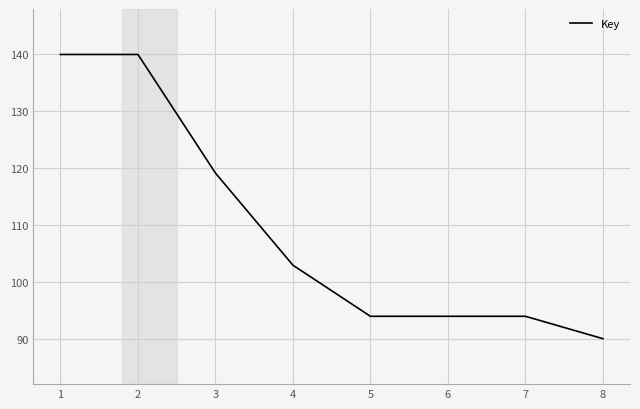

What is the change in value from 4 to 5?

-9.0